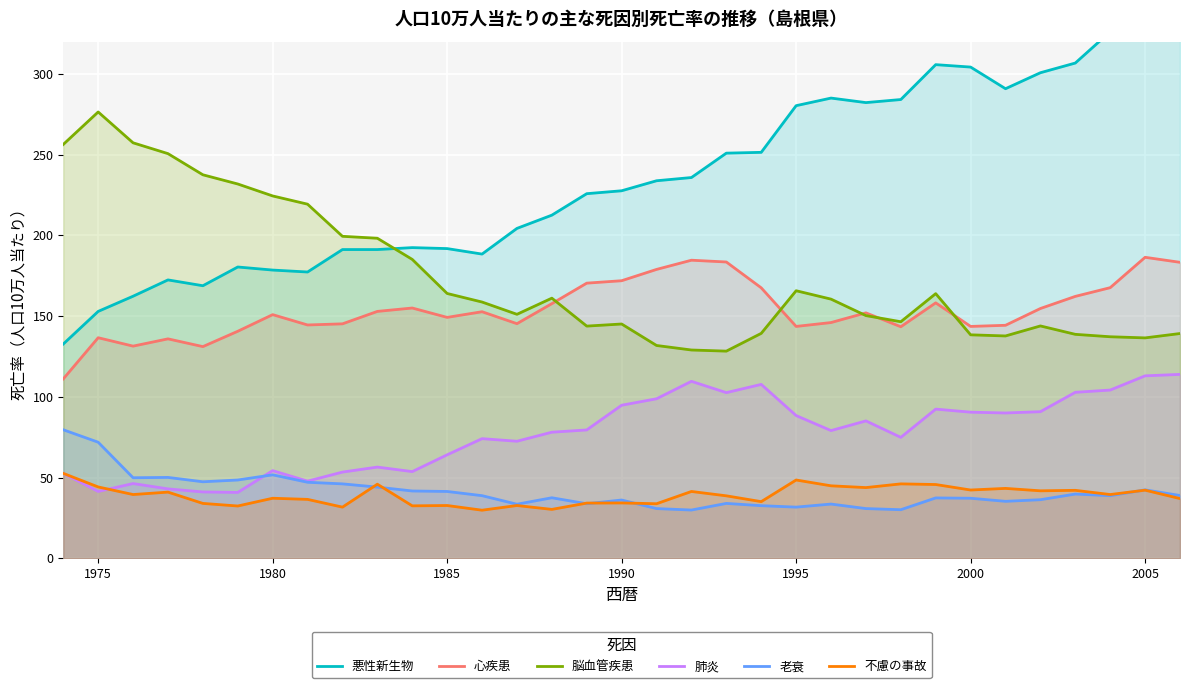

What are all the series names shown in the legend?

悪性新生物, 心疾患, 脳血管疾患, 肺炎, 老衰, 不慮の事故